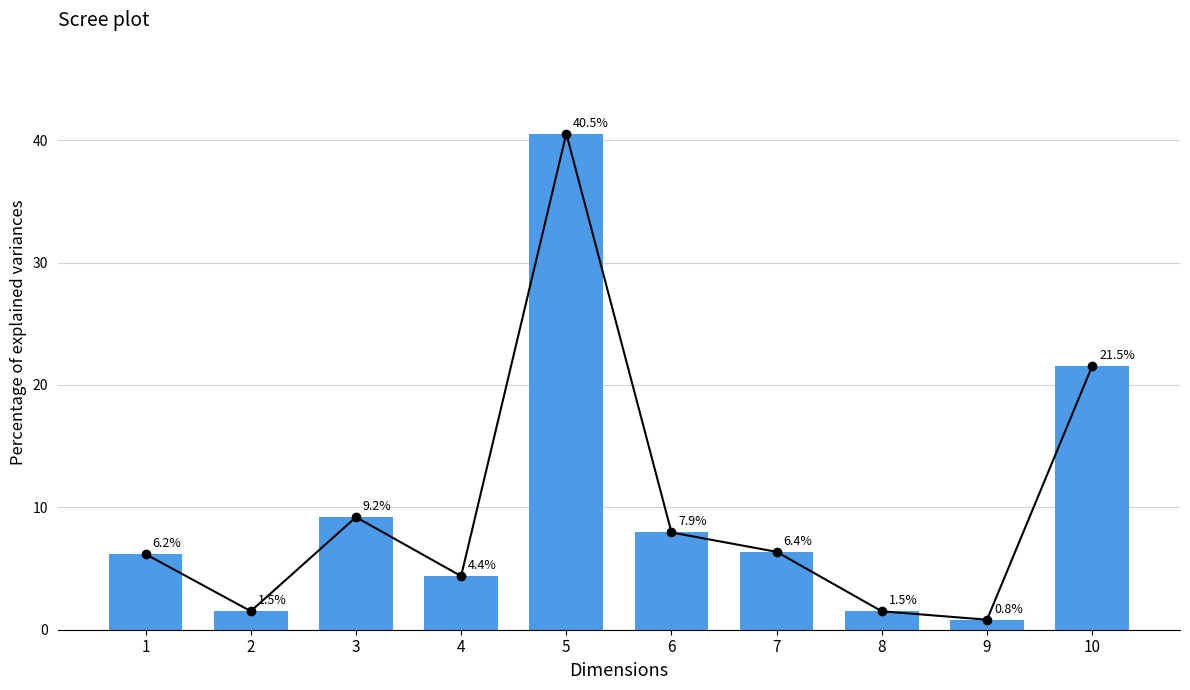

Count the number of values greater than 6.

6